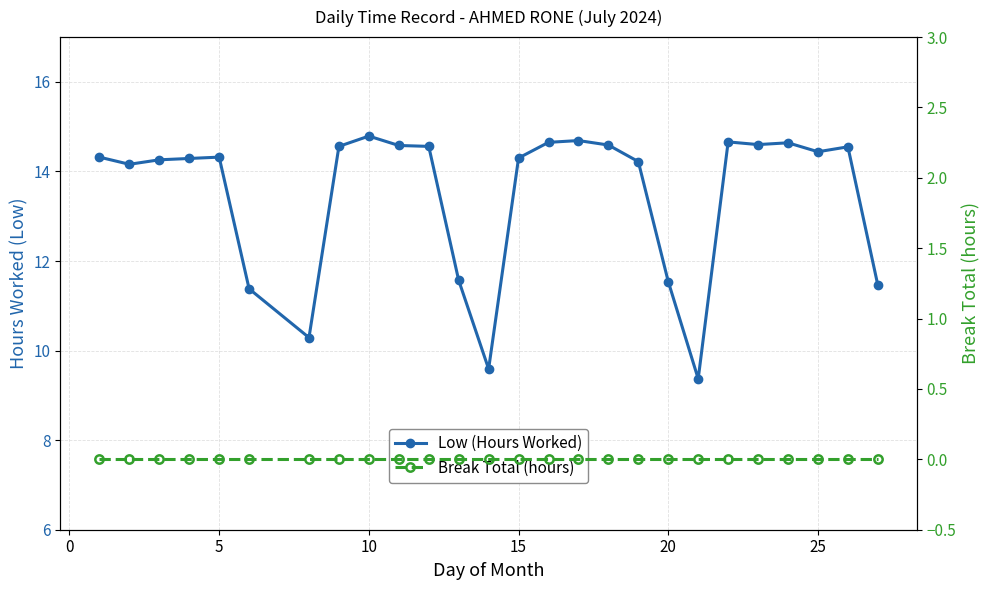

The value of Low (Hours Worked) at 11 is 6.3. True or false?

False